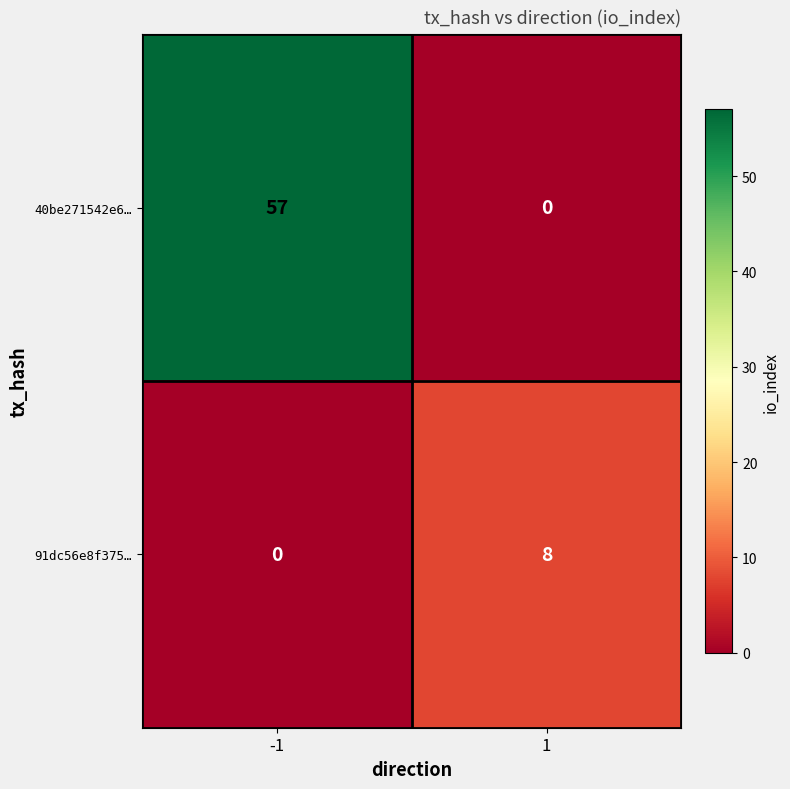

How many data points in 91dc56e8f375… are less than 8?

1